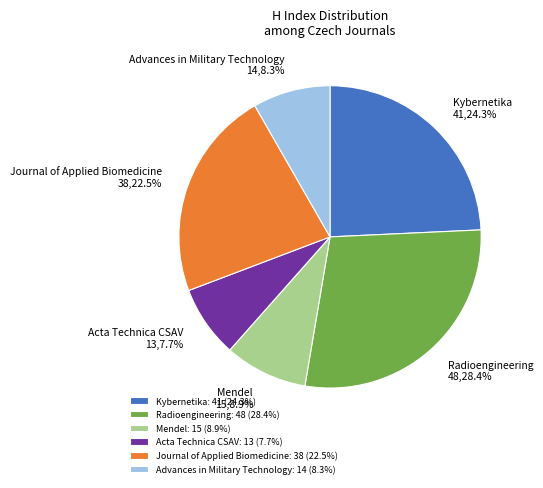

True or false: Acta Technica CSAV accounts for 8% of the total.

True